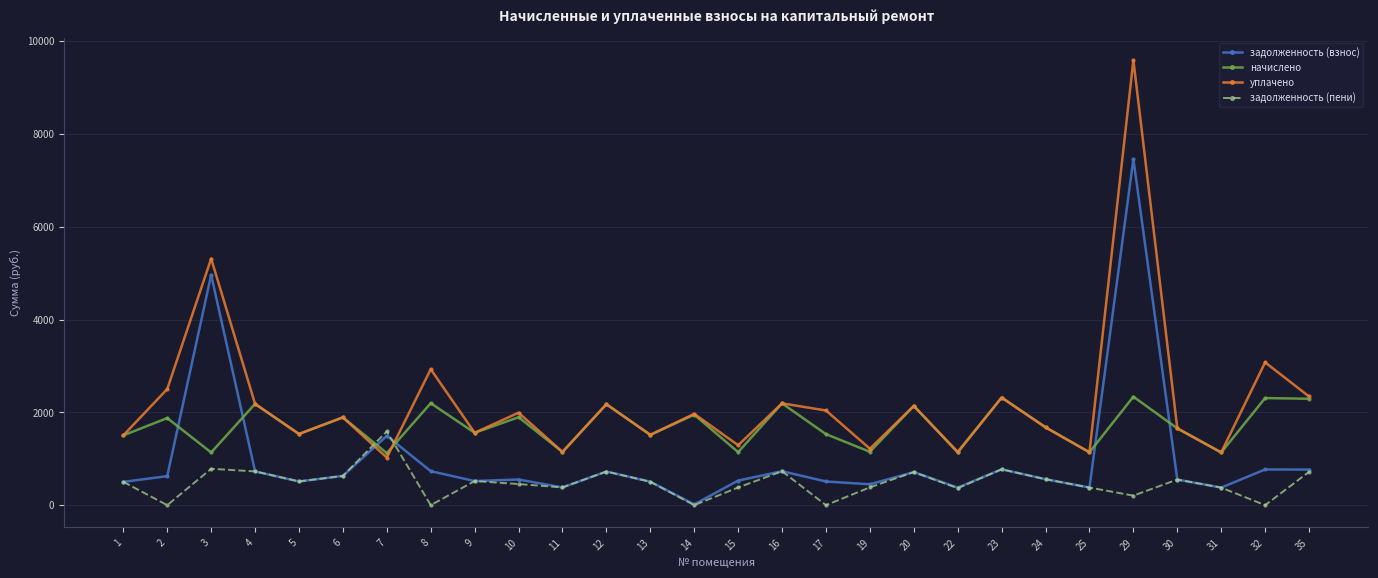

List the series in order of their peak value, lowest first.

задолженность (пени), начислено, задолженность (взнос), уплачено